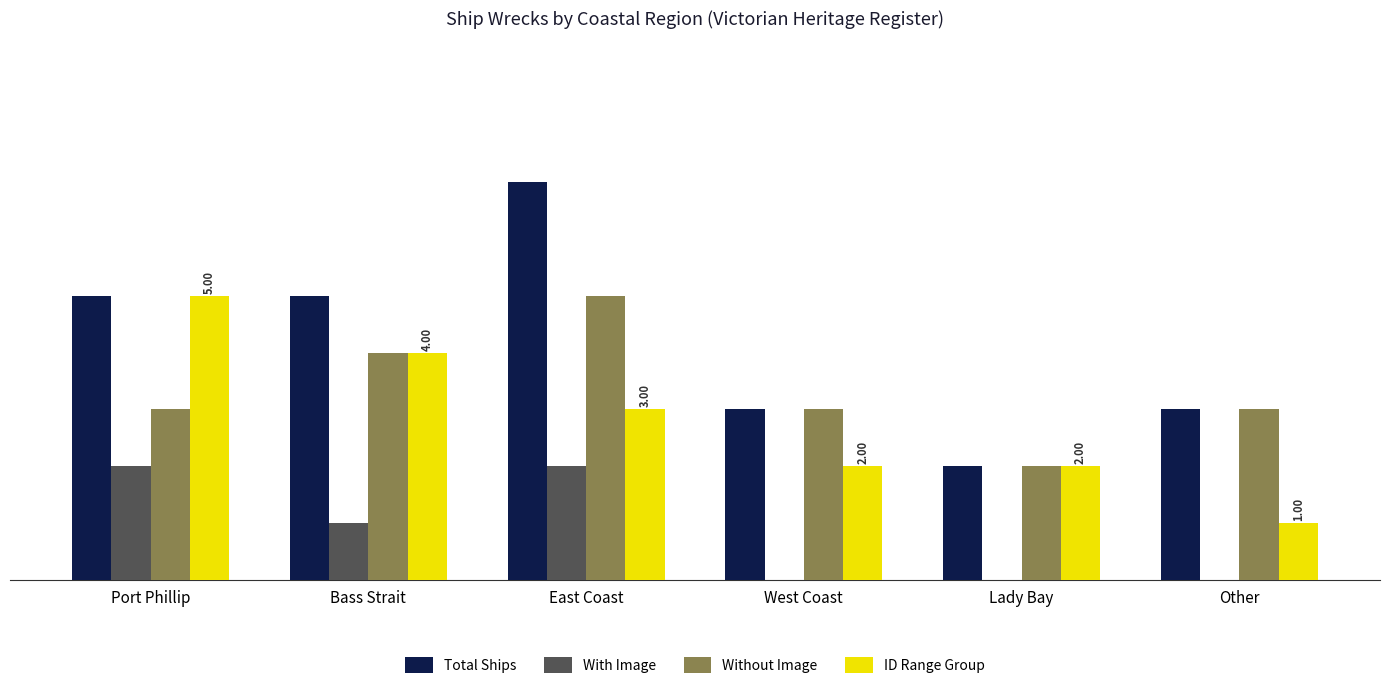

What are all the series names shown in the legend?

Total Ships, With Image, Without Image, ID Range Group